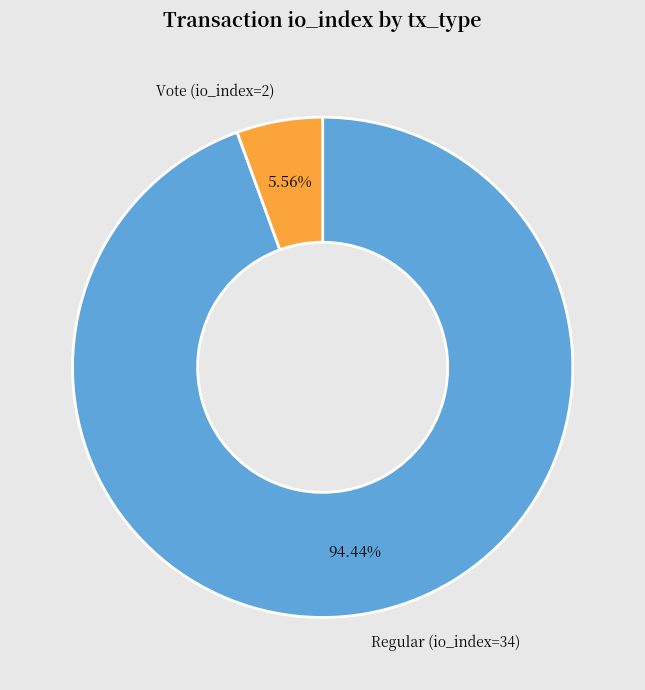

How many segments does this pie chart have?

2